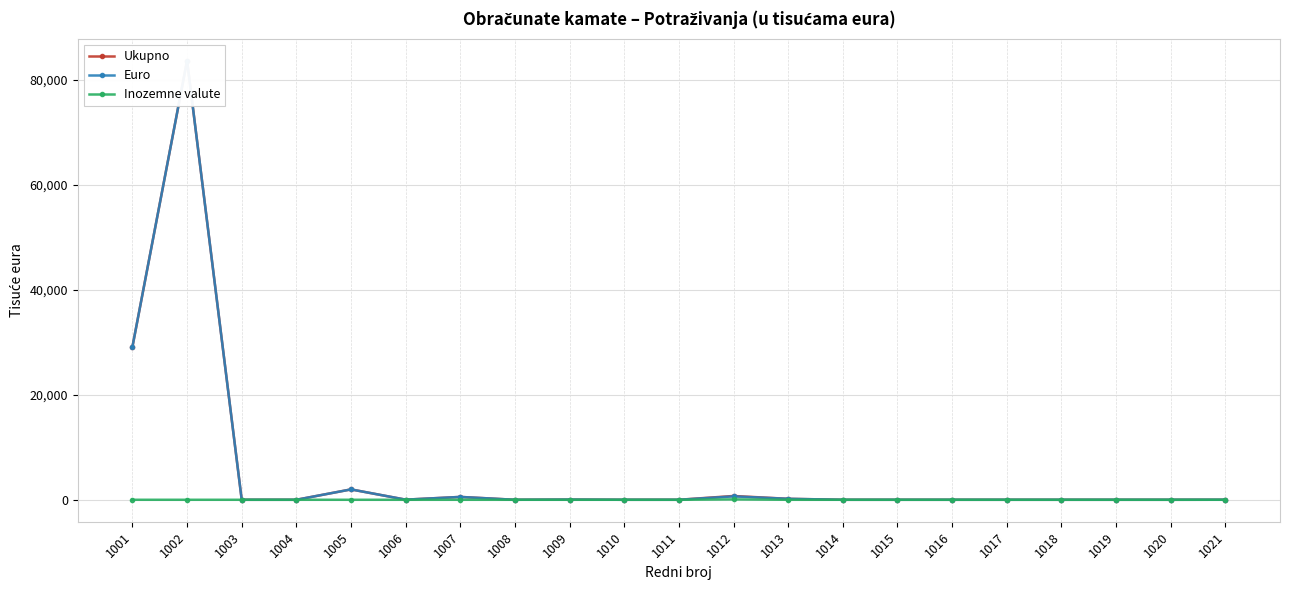

After their last crossing, which series has the higher values: Euro or Inozemne valute?

Euro